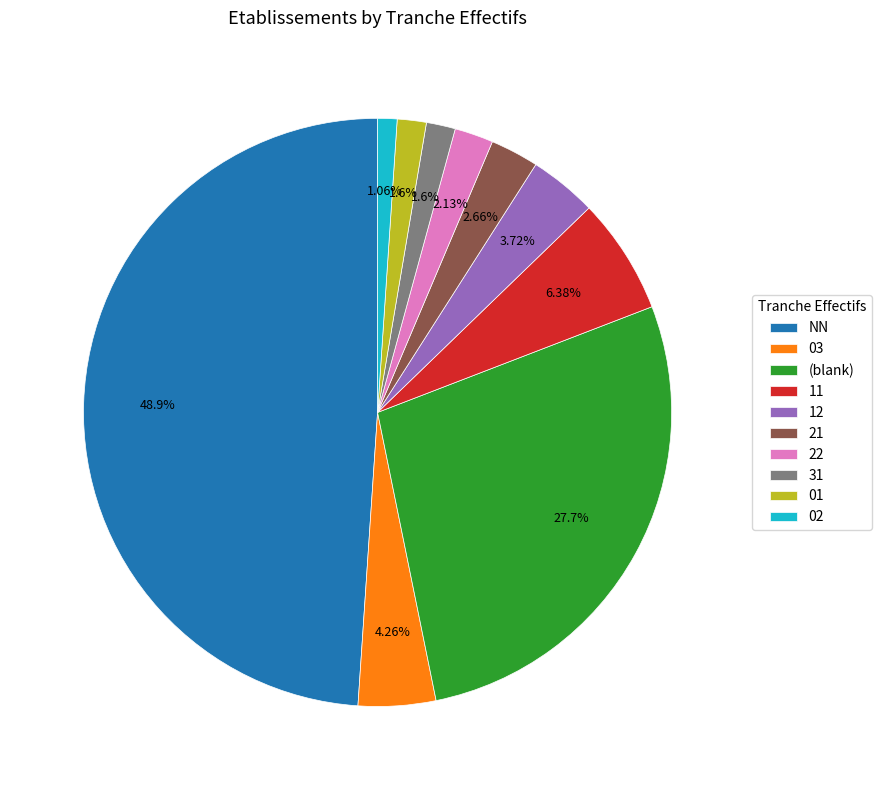

Combined, do 03 and NN account for over 50%?

Yes